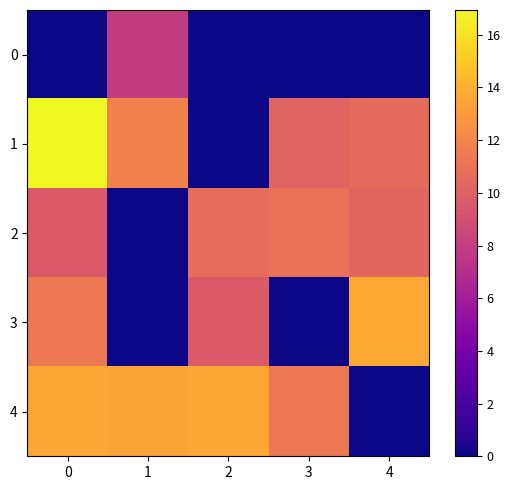

Between 1 and 4, which series saw the biggest shift?

3